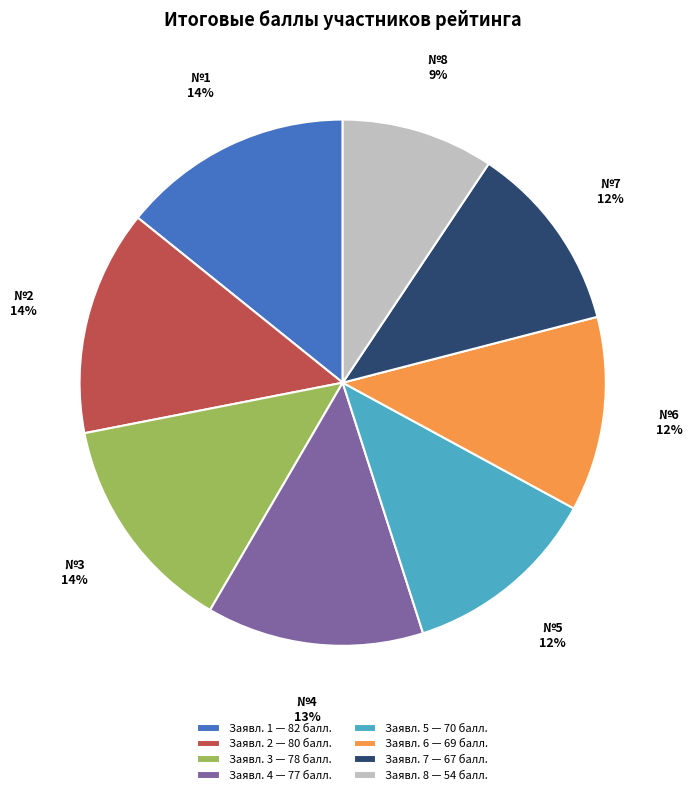

Which category has the smallest portion of the pie?

Заявл. 8 — 54 балл.